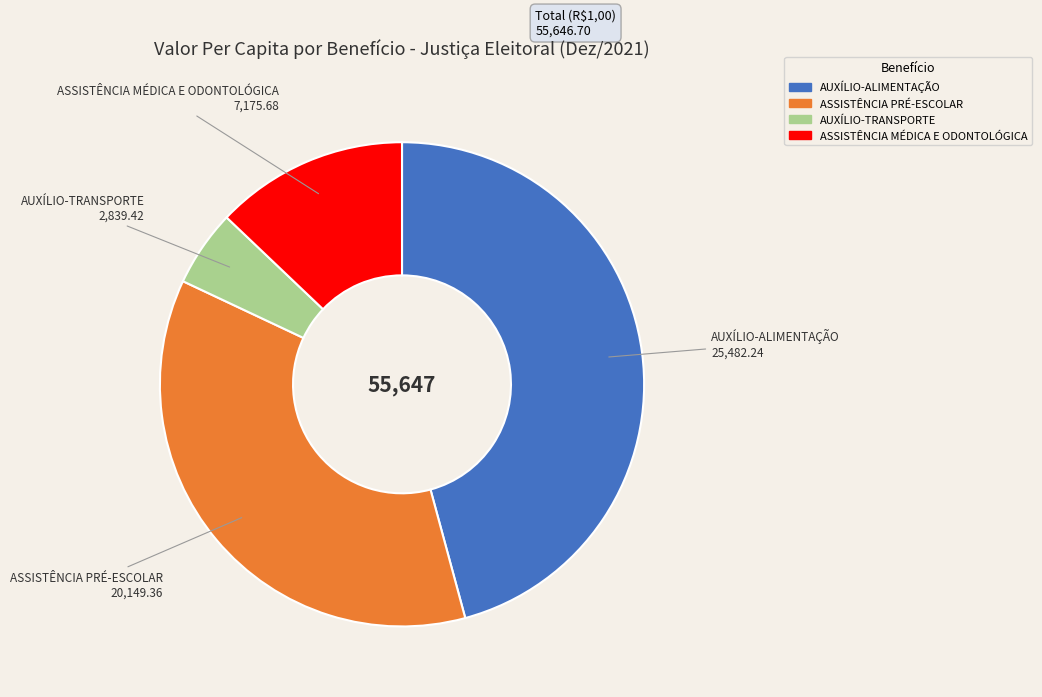

Does any single category account for the majority?

No